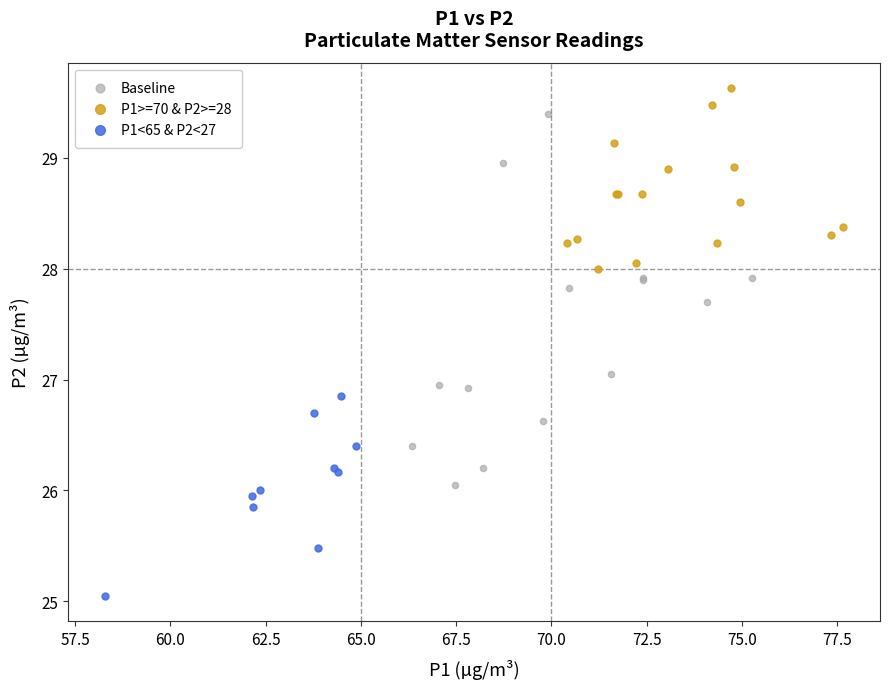

Which series contains the highest Y value?

P1>=70 & P2>=28